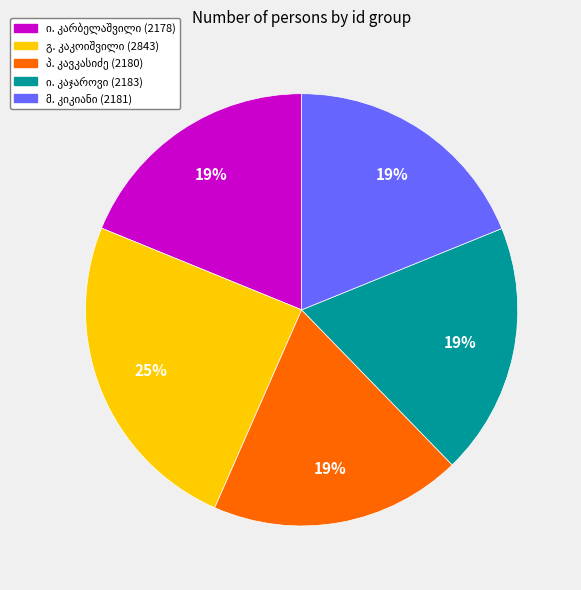

Is there a majority slice in this chart?

No